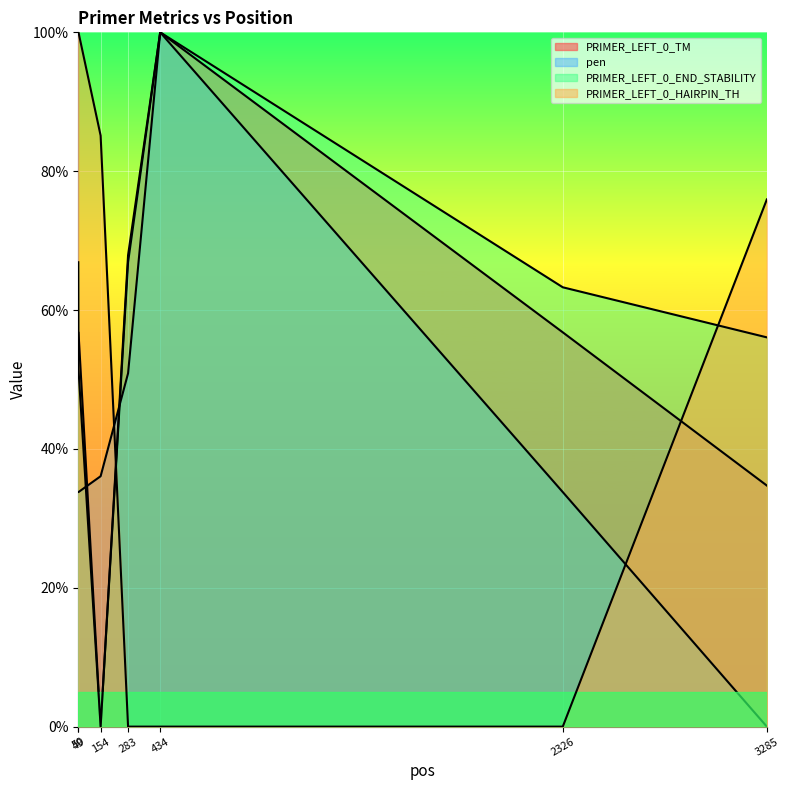

How many values in the PRIMER_LEFT_0_HAIRPIN_TH (line) series are below 75?

3